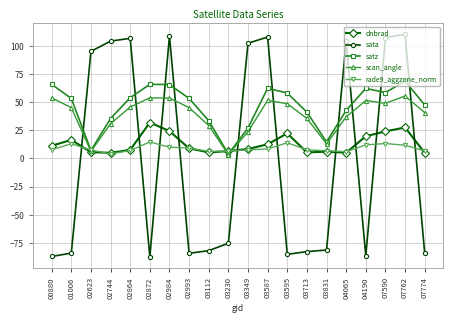

What is the minimum value shown in the chart?

-87.5